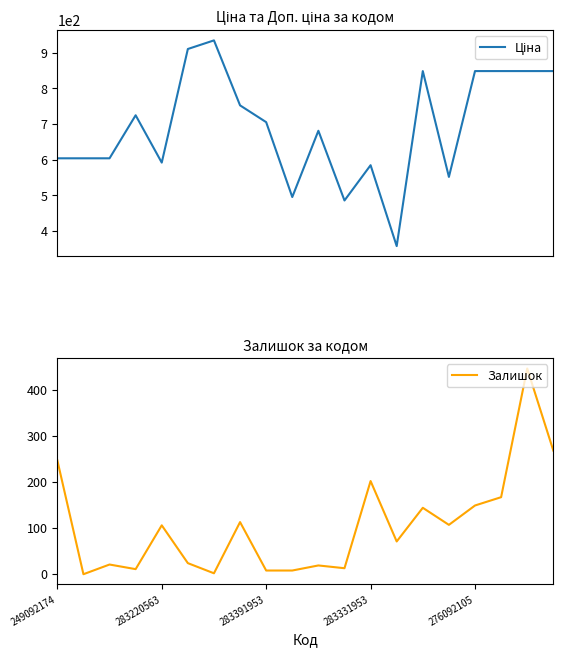

In Залишок, how many points are higher than both neighbors (excluding endpoints)?

7